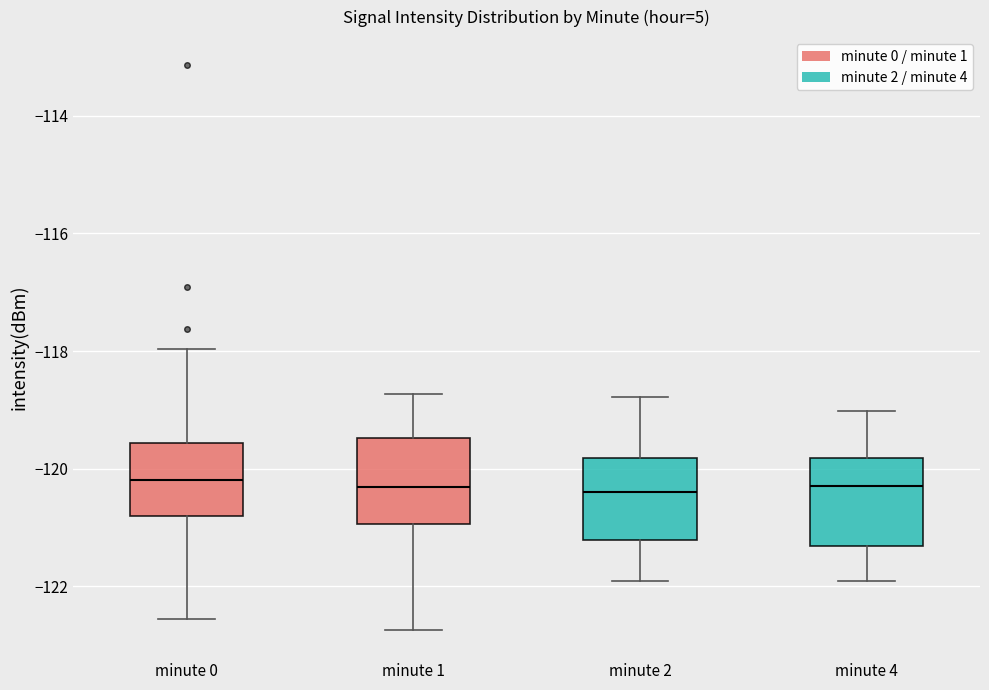

Reading left to right, transcribe this box plot: for each box, give where its median line is, the range the box spans, and where its two whiskers end, as read against the y-axis. The values are not printed on the chart, so give them approximately, as read against the axis.

minute 0: median -120.2, box -120.8 to -119.6, whiskers -122.6 to -118.0
minute 1: median -120.4, box -121.0 to -119.4, whiskers -122.8 to -118.8
minute 2: median -120.4, box -121.2 to -119.8, whiskers -122.0 to -118.8
minute 4: median -120.2, box -121.4 to -119.8, whiskers -122.0 to -119.0